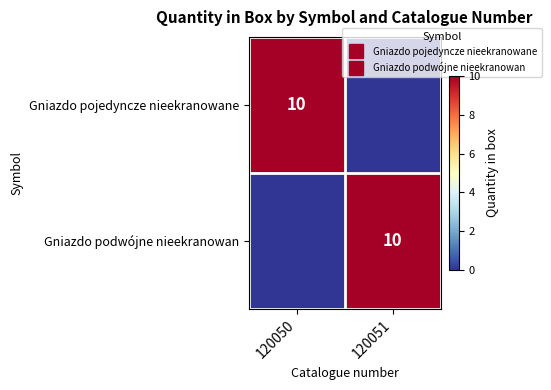

At which category is the sum across all series the highest?

120050